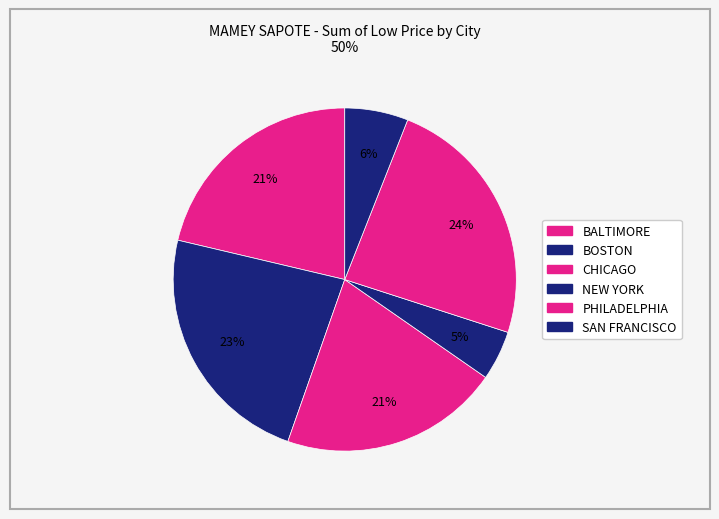

Is there any slice that represents more than half of the pie?

No